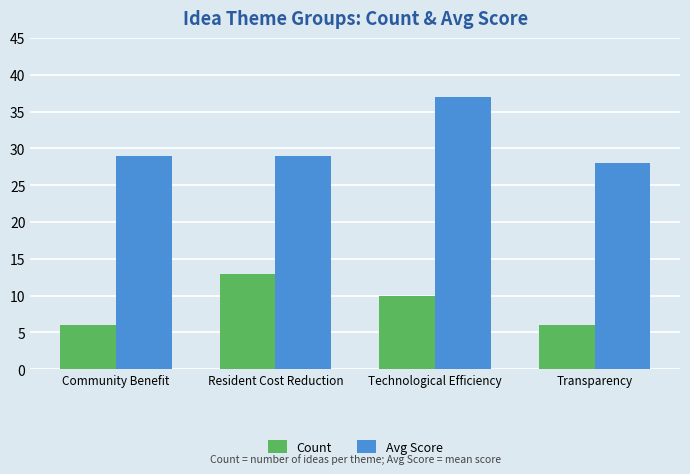

How many data points in Count are less than 10?

2